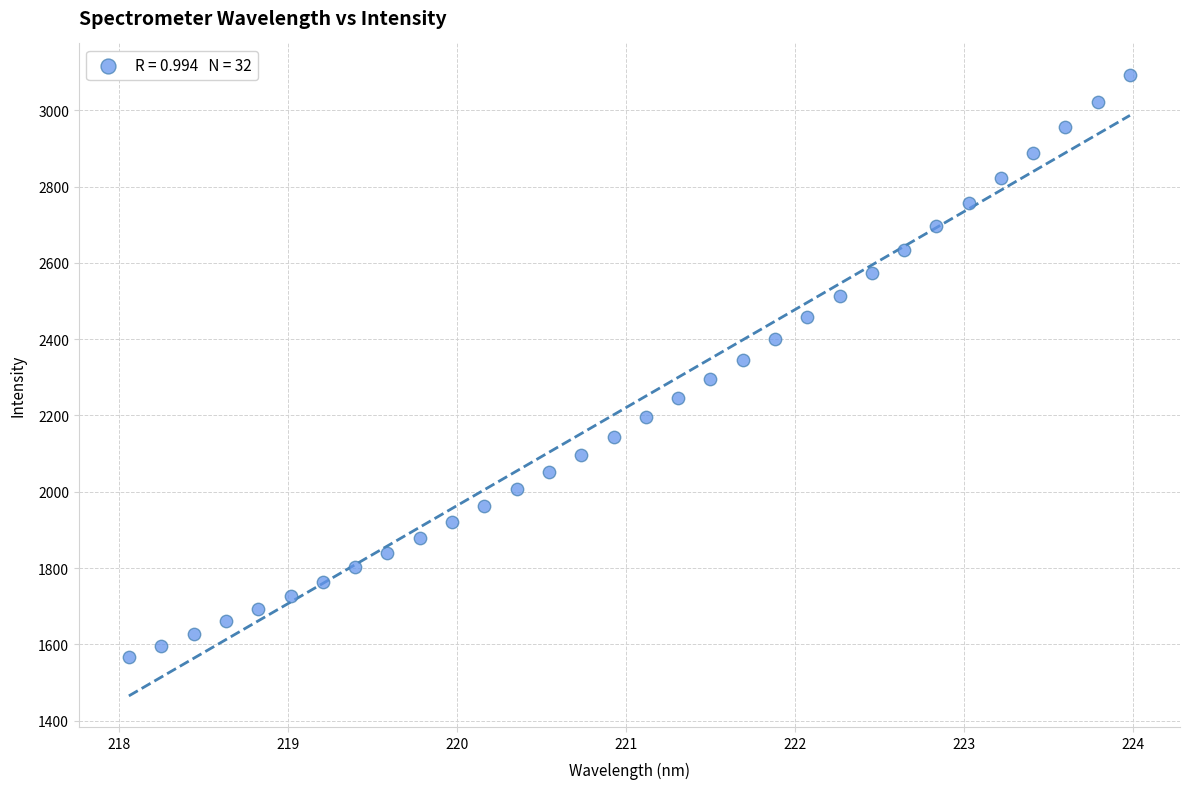

What is the range of X values (max minus min)?

5.9